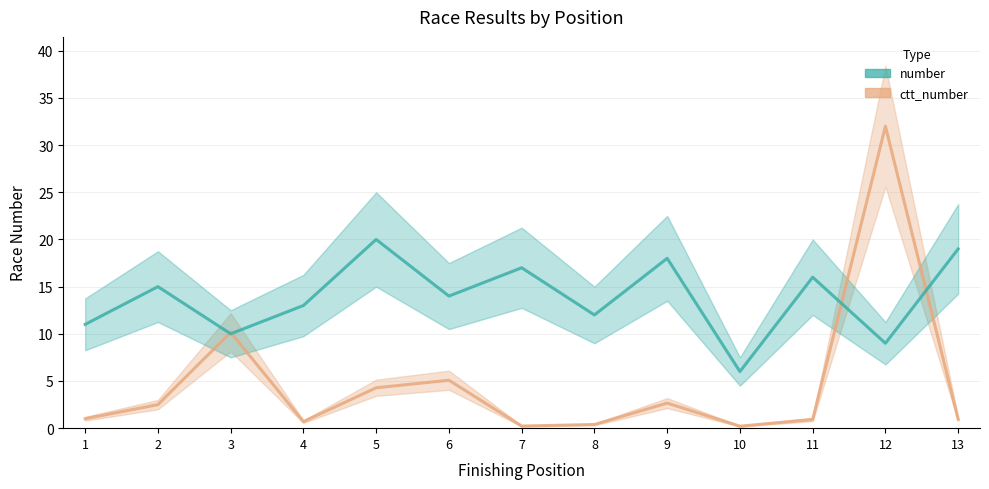

Is it true that number equals 15.0 at 2?

True